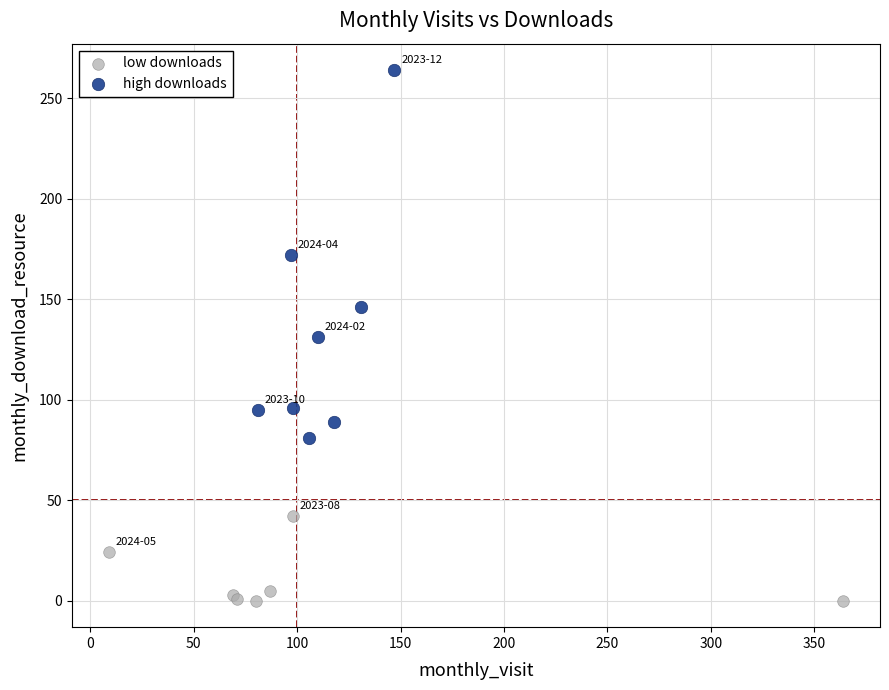

Which series has the widest spread of Y values?

high downloads